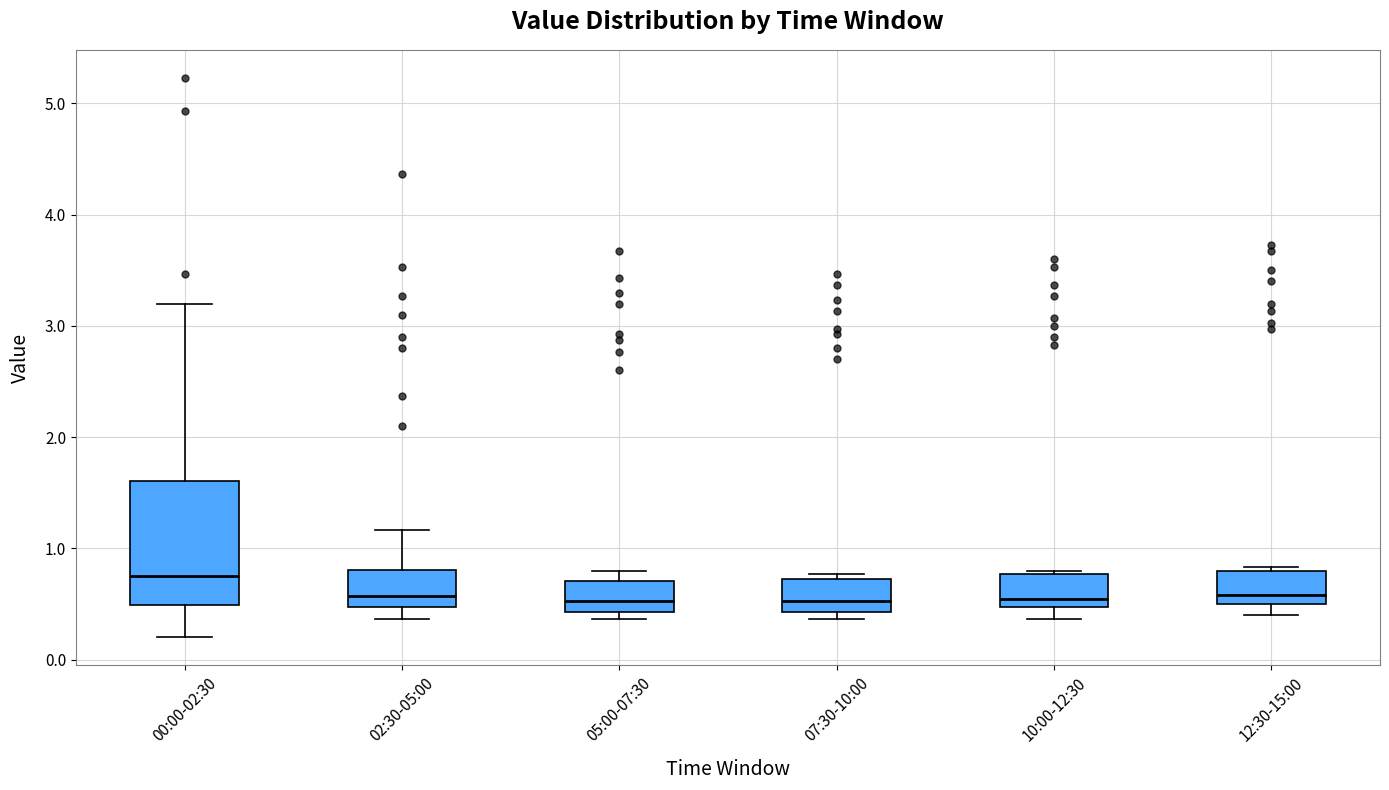

Which box is the tallest, from its lower edge to its upper edge?

00:00-02:30